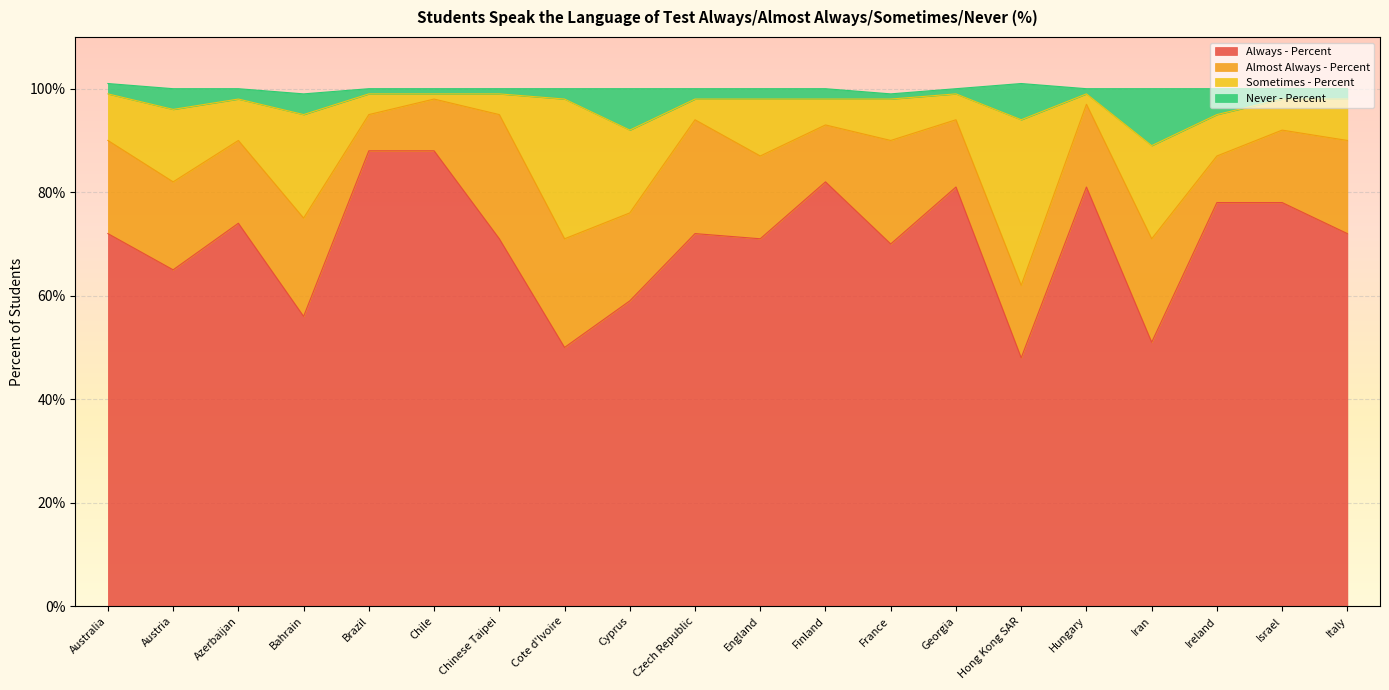

What is the sum of all Always - Percent values?

1407